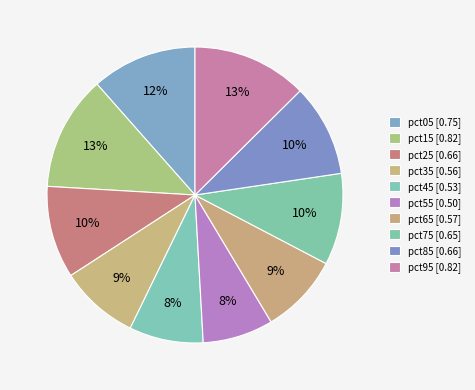

How many segments does this pie chart have?

10